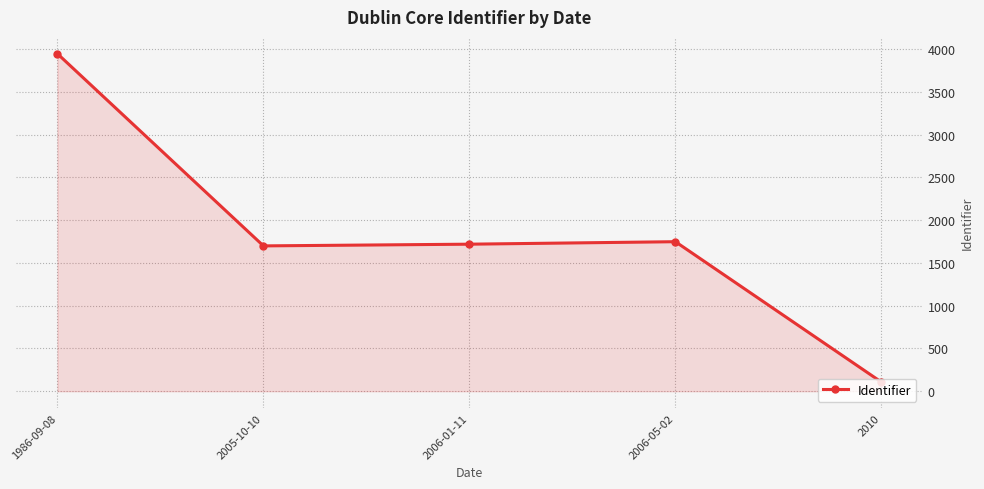

What is the change in value from 2005-10-10 to 2006-01-11?

+20